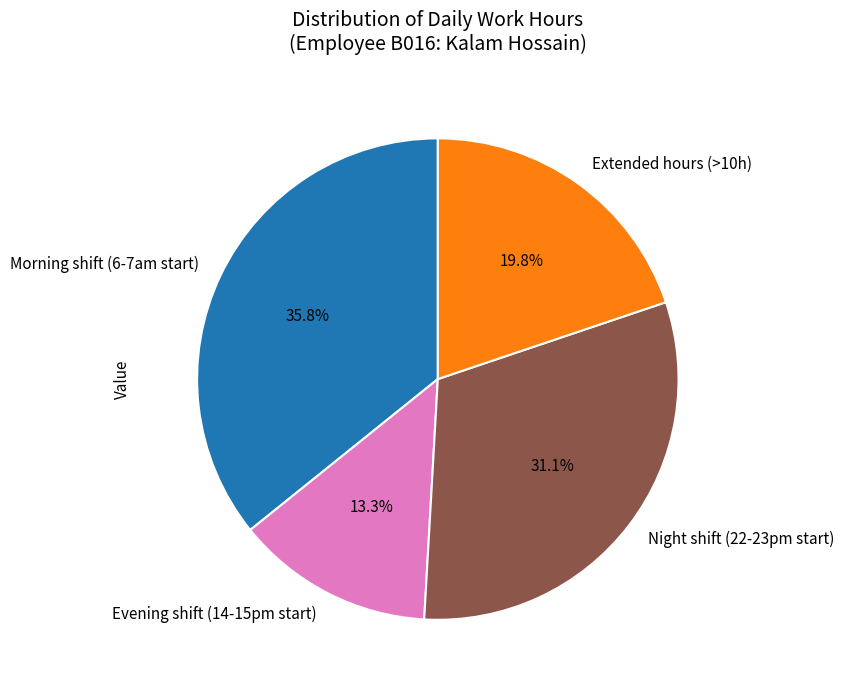

Between Night shift (22-23pm start) and Evening shift (14-15pm start), which is larger?

Night shift (22-23pm start)